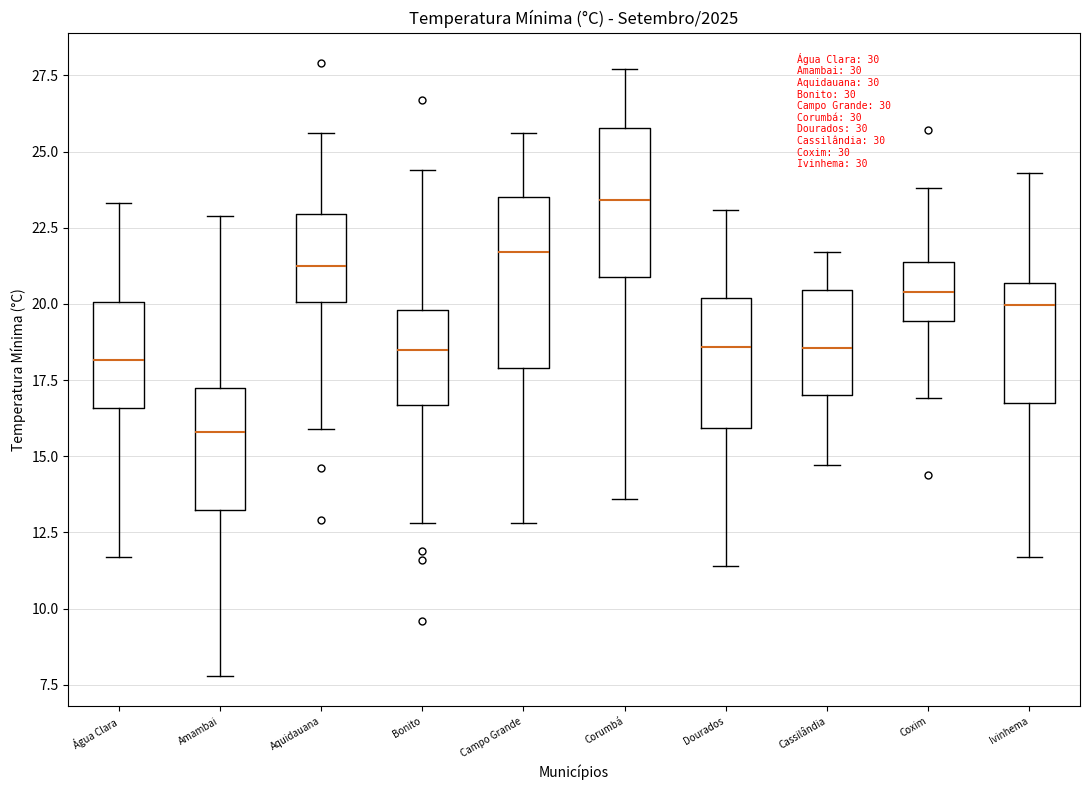

Reading left to right, transcribe this box plot: for each box, give where its median line is, the range the box spans, and where its two whiskers end, as read against the y-axis. The values are not printed on the chart, so give them approximately, as read against the axis.

Água Clara: median 18.0, box 16.5 to 20.0, whiskers 11.5 to 23.5
Amambai: median 16.0, box 13.0 to 17.0, whiskers 8.0 to 23.0
Aquidauana: median 21.5, box 20.0 to 23.0, whiskers 16.0 to 25.5
Bonito: median 18.5, box 16.5 to 20.0, whiskers 13.0 to 24.5
Campo Grande: median 21.5, box 18.0 to 23.5, whiskers 13.0 to 25.5
Corumbá: median 23.5, box 21.0 to 26.0, whiskers 13.5 to 27.5
Dourados: median 18.5, box 16.0 to 20.0, whiskers 11.5 to 23.0
Cassilândia: median 18.5, box 17.0 to 20.5, whiskers 14.5 to 21.5
Coxim: median 20.5, box 19.5 to 21.5, whiskers 17.0 to 24.0
Ivinhema: median 20.0, box 17.0 to 20.5, whiskers 11.5 to 24.5